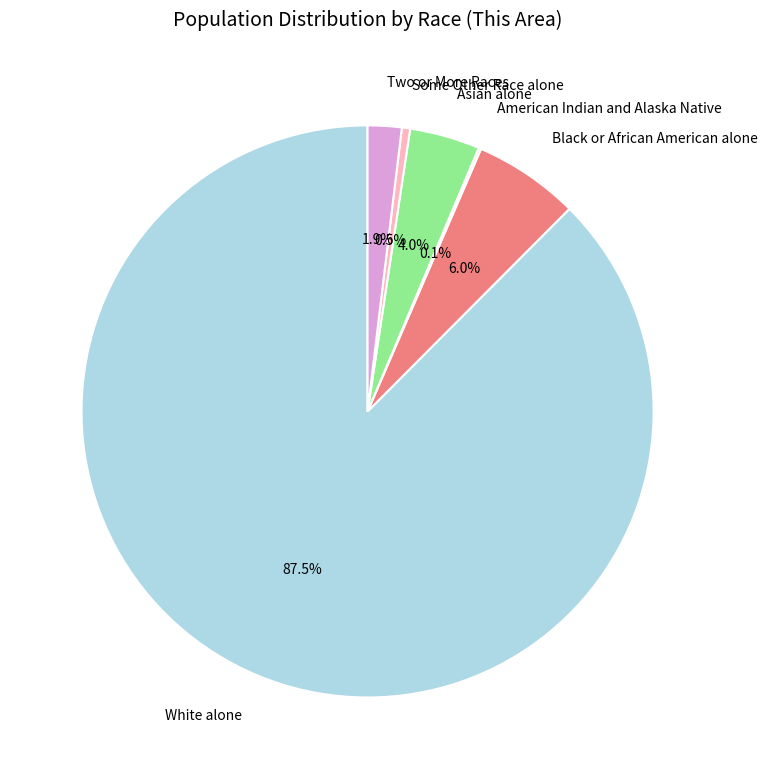

What is the majority slice?

White alone